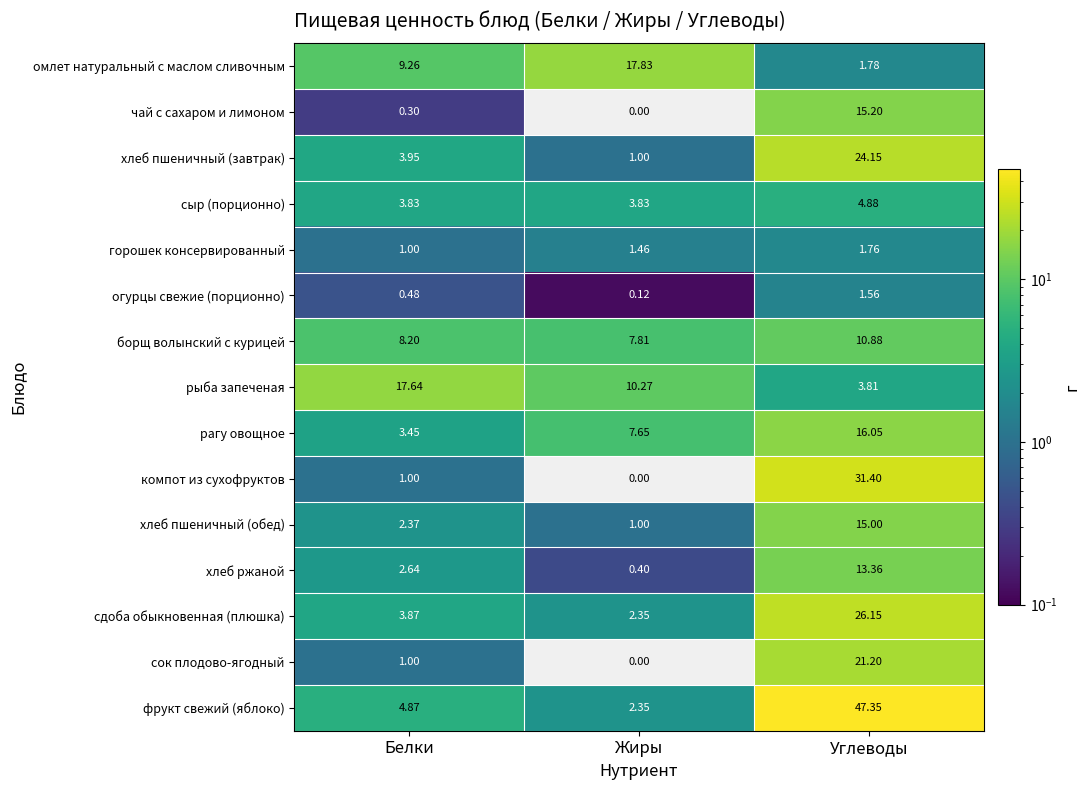

At which label does борщ волынский с курицей first exceed 8?

Белки